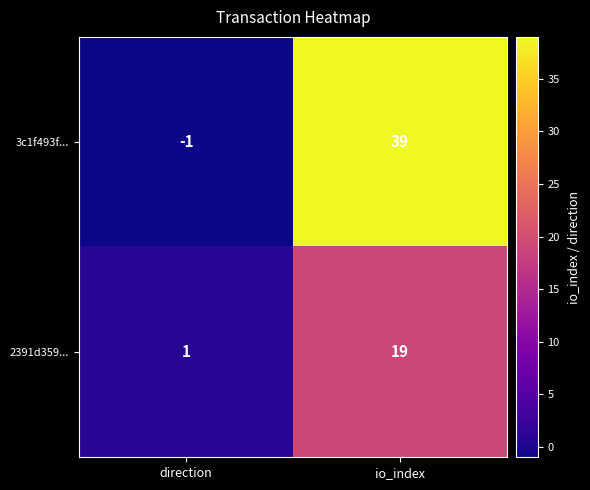

Between direction and io_index, which series saw the biggest shift?

3c1f493f...